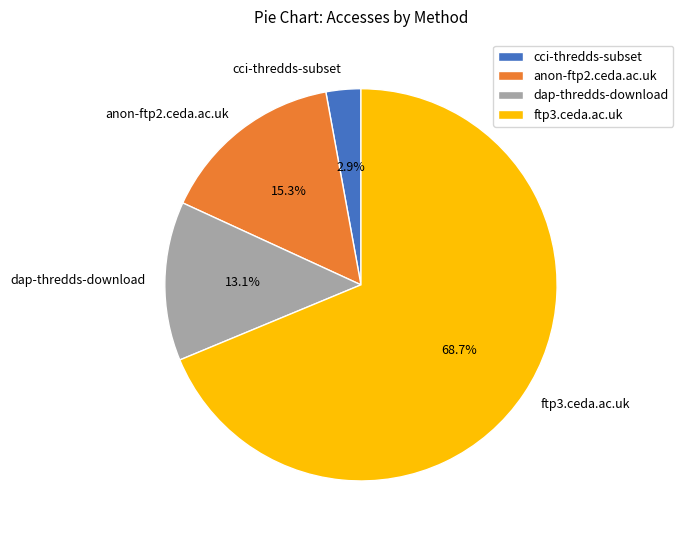

How many slices are in this pie chart?

4